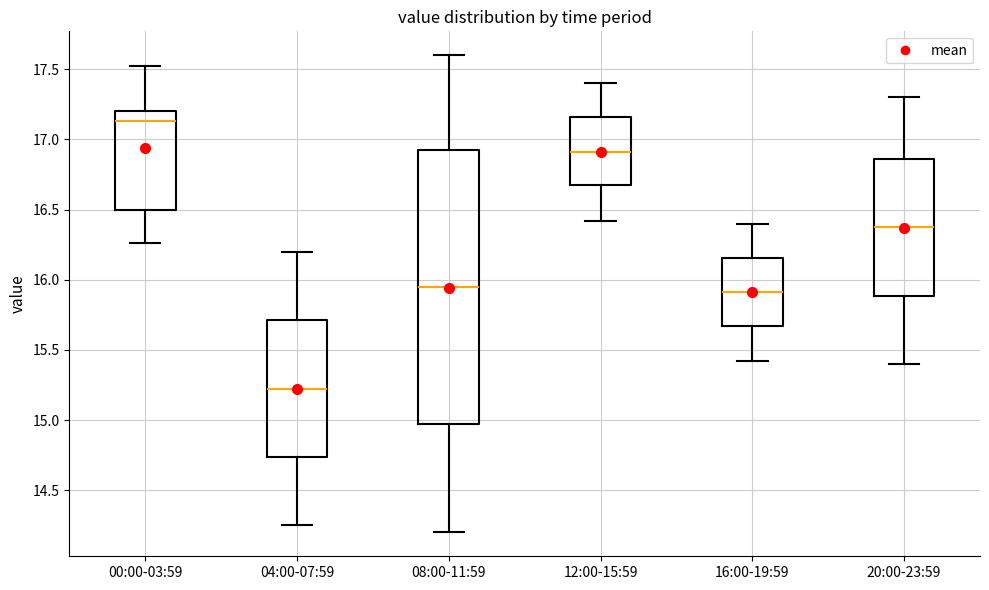

Reading left to right, read every box against the y-axis: the position of its median line, the range the box covers, and the ends of its whiskers. The values are not printed on the chart, so give them approximately, as read against the axis.

00:00-03:59: median 17.15, box 16.50 to 17.20, whiskers 16.25 to 17.50
04:00-07:59: median 15.25, box 14.75 to 15.70, whiskers 14.25 to 16.20
08:00-11:59: median 15.95, box 15.00 to 16.95, whiskers 14.20 to 17.60
12:00-15:59: median 16.90, box 16.65 to 17.15, whiskers 16.40 to 17.40
16:00-19:59: median 15.90, box 15.65 to 16.15, whiskers 15.40 to 16.40
20:00-23:59: median 16.40, box 15.90 to 16.85, whiskers 15.40 to 17.30